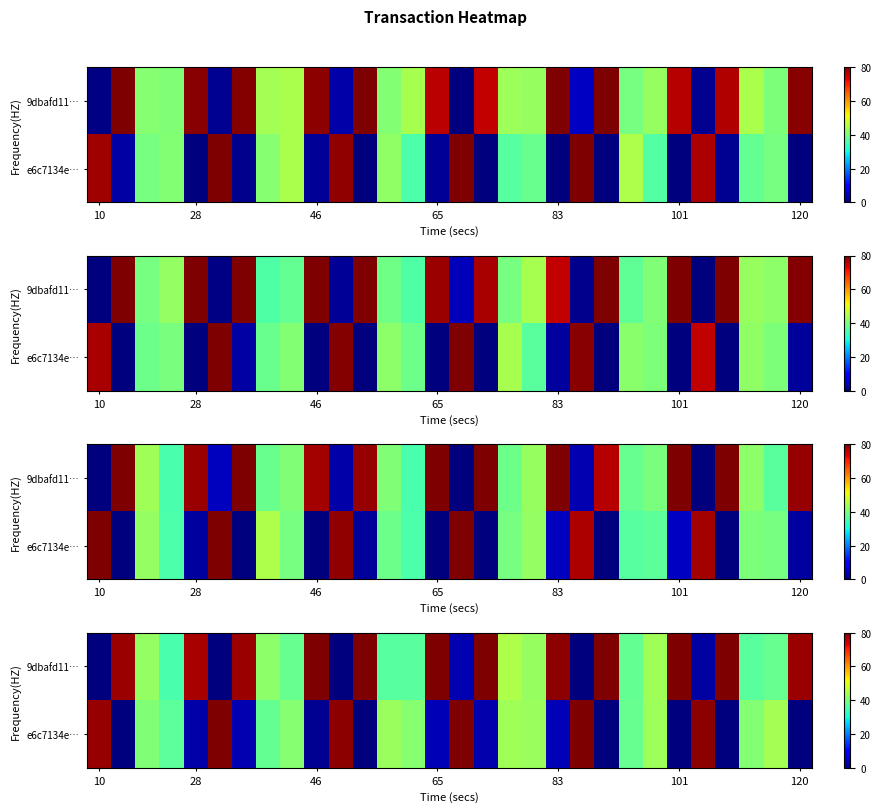

What is the total value across all series at 101?

80.0